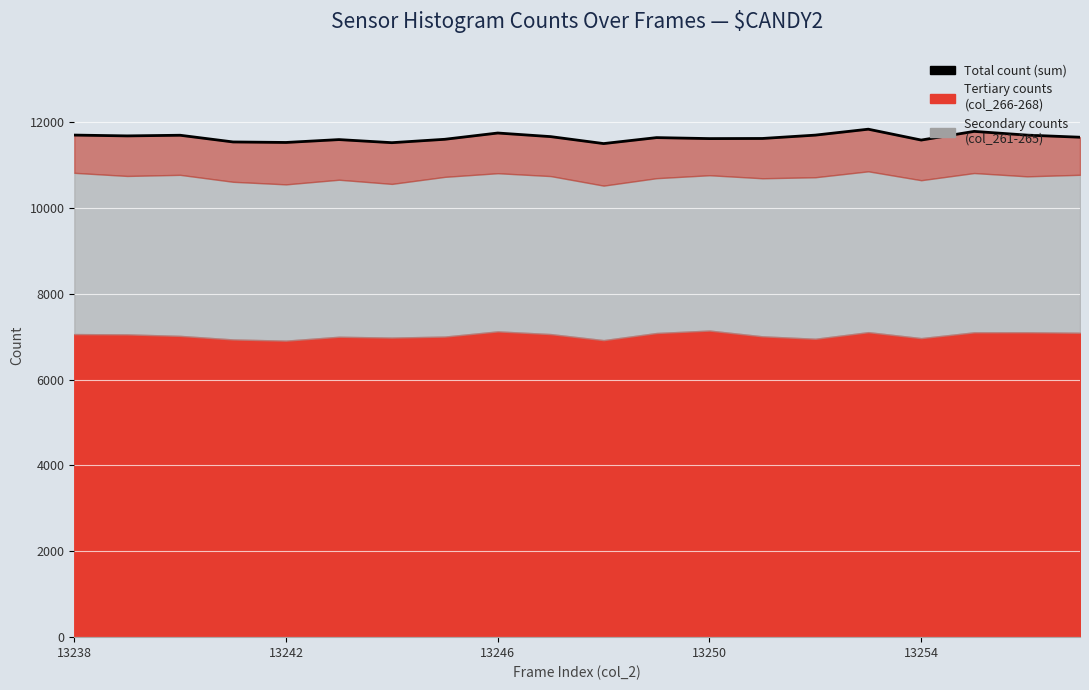

What value does the data have at 11?

11635